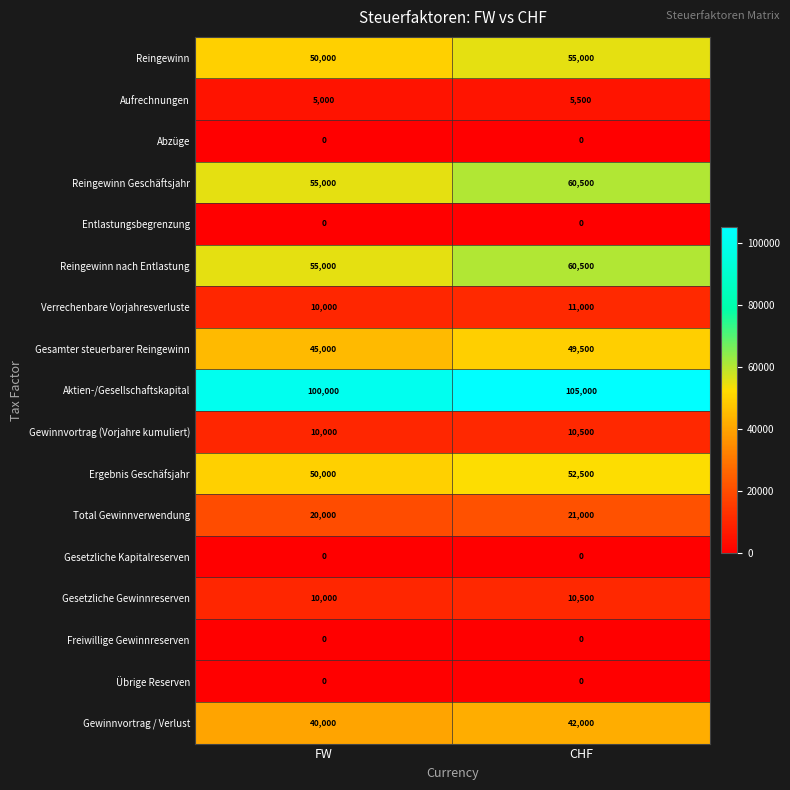

The Reingewinn series shows 25753 at CHF. True or false?

False